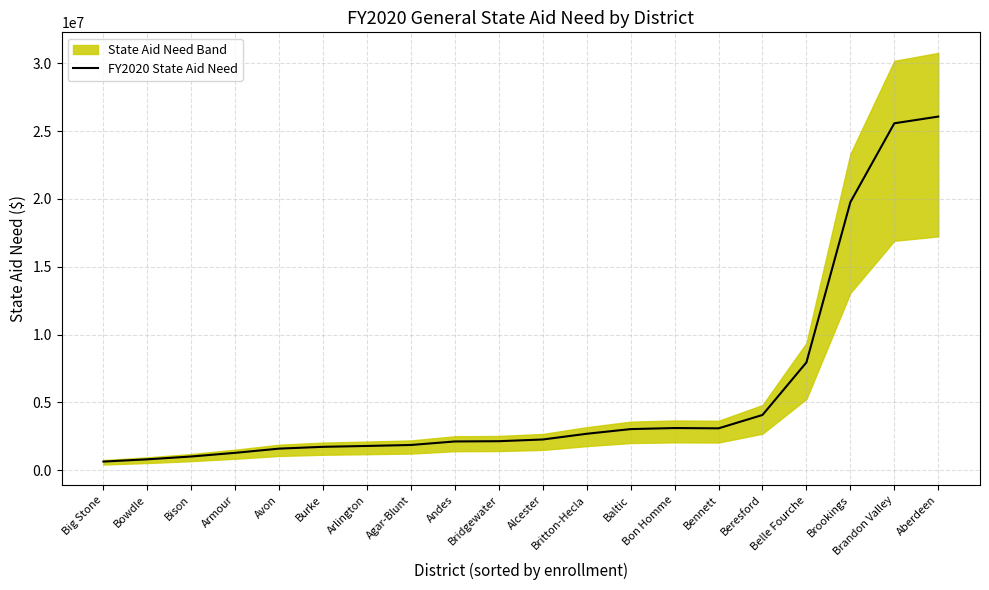

What position from the right is Burke?

15